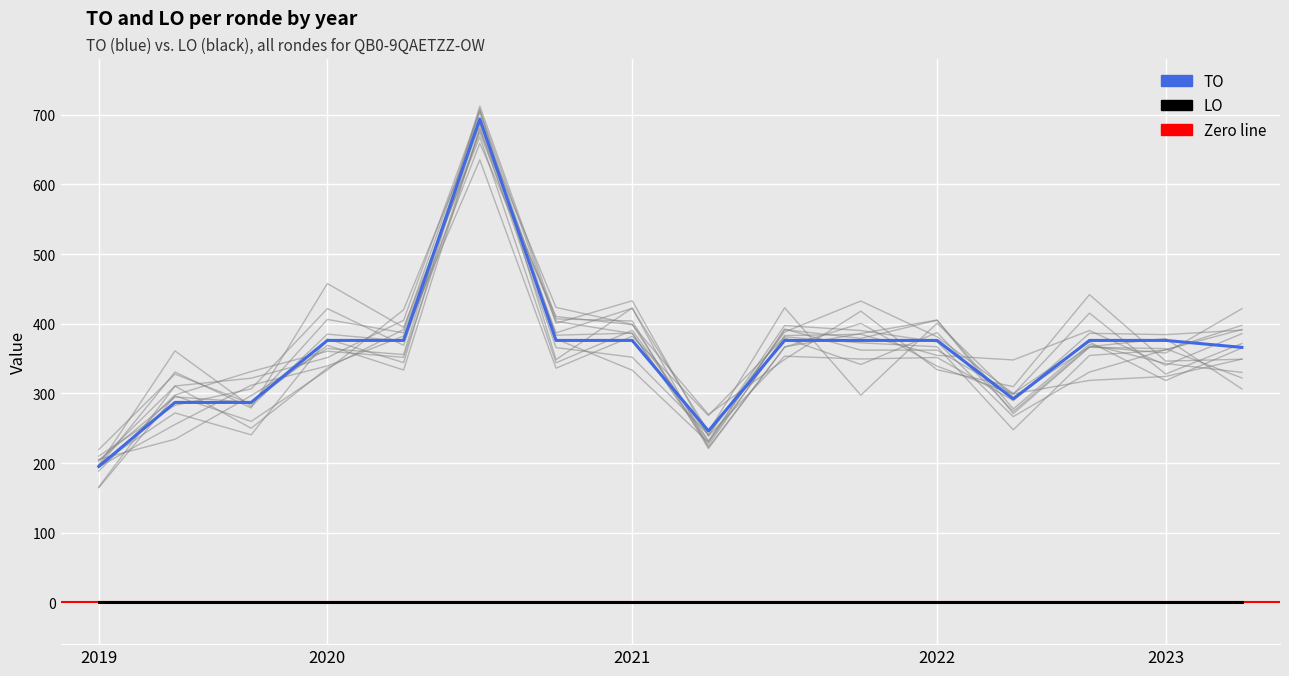

What is the difference between the maximum and second lowest values?

448